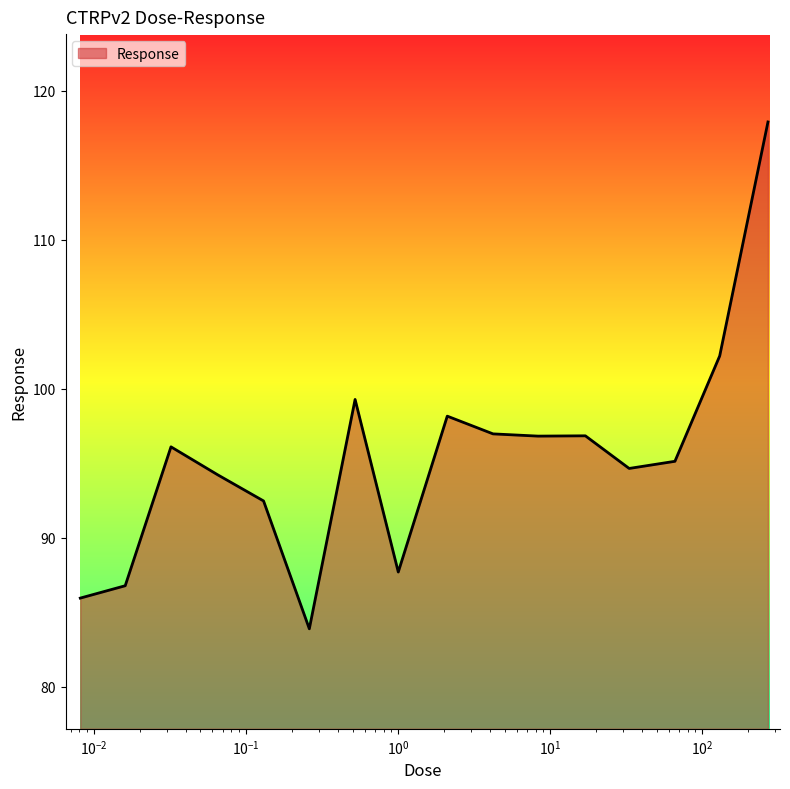

What is the minimum value shown in the chart?

83.9